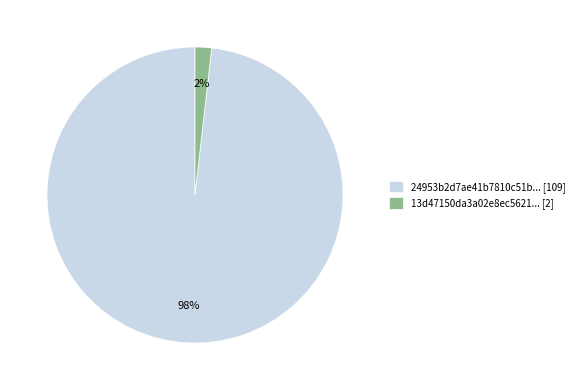

What is the smallest slice in the pie chart?

13d47150da3a02e8ec5621... [2]